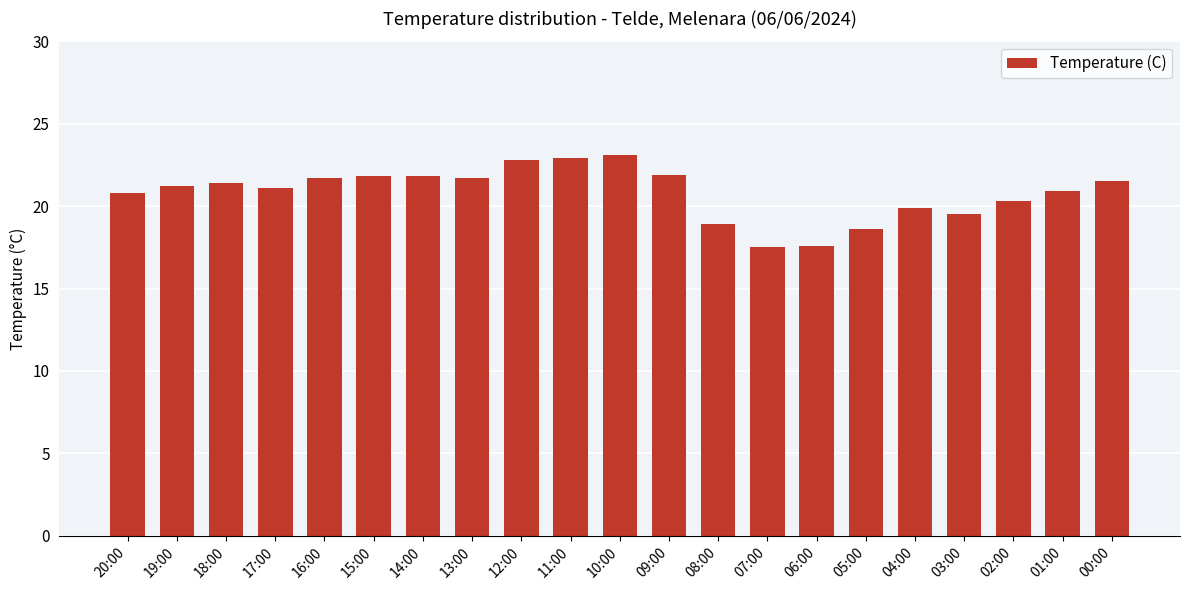

What is the value of the 8th bar from the left?

21.7